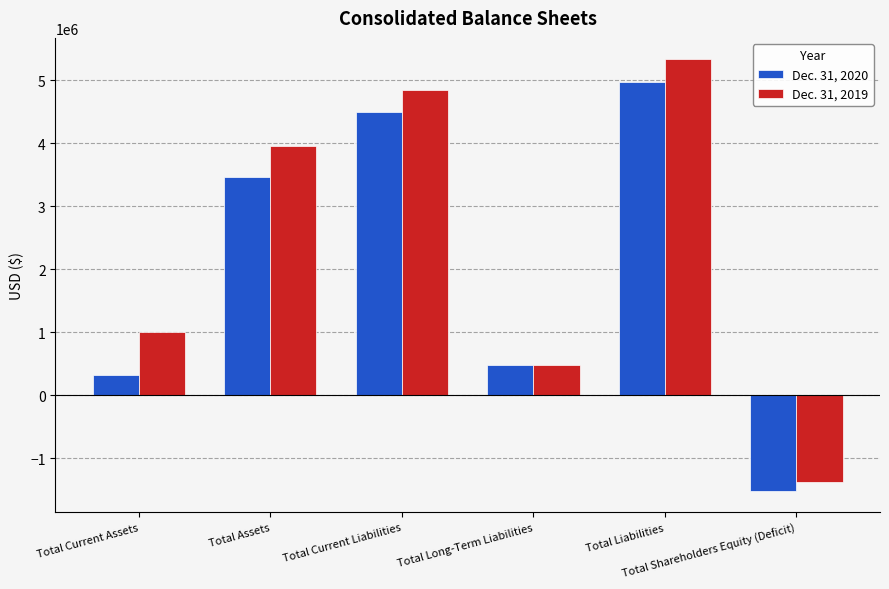

What position from the left is Total Shareholders Equity (Deficit)?

6